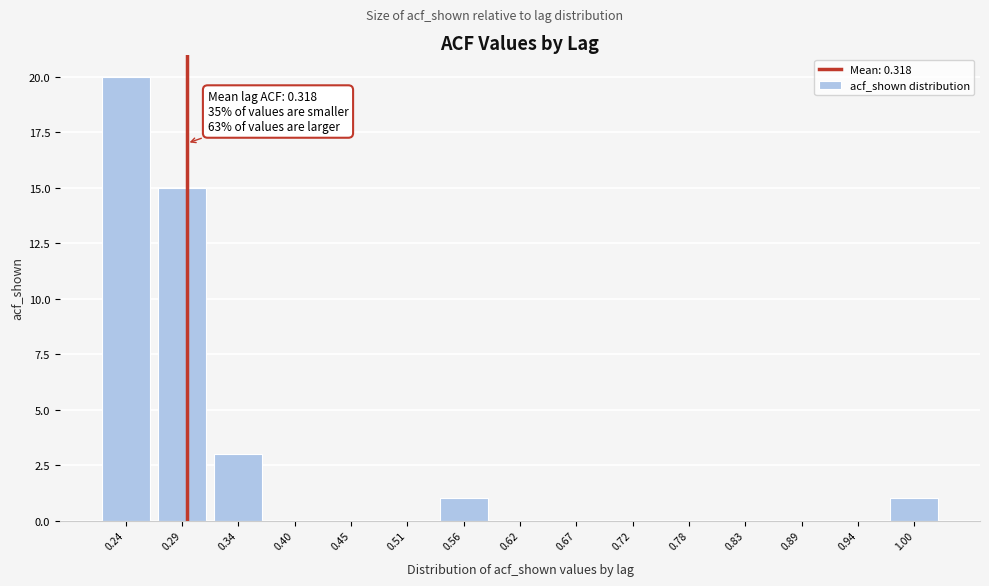

Reading left to right, transcribe all the data shown in this chart.

0.24=20	0.29=15	0.34=3	0.40=0	0.45=0	0.51=0	0.56=1	0.62=0	0.67=0	0.72=0	0.78=0	0.83=0	0.89=0	0.94=0	1.00=1